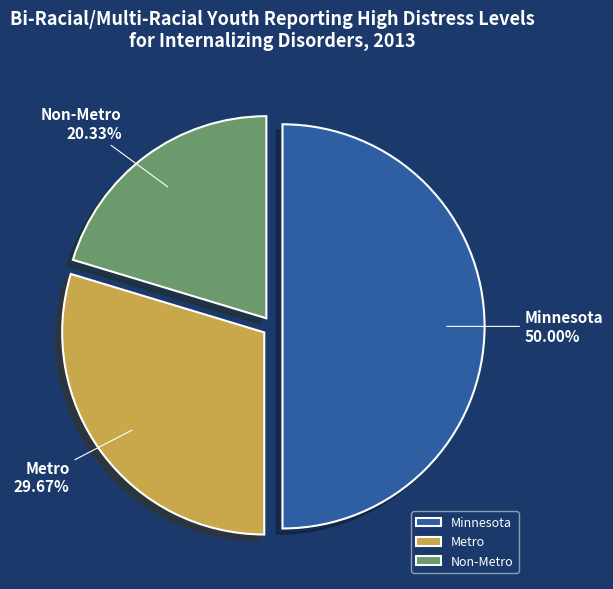

Which has a higher value, Metro or Non-Metro?

Metro